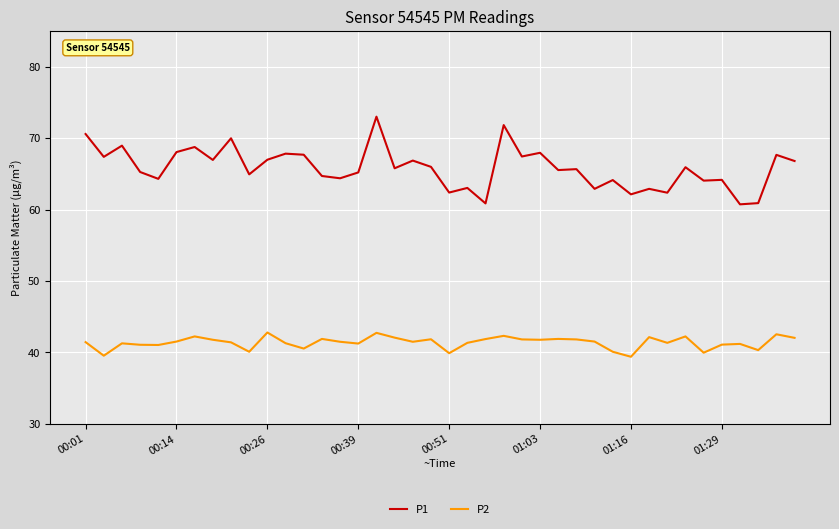

How many distinct data groups are displayed?

2